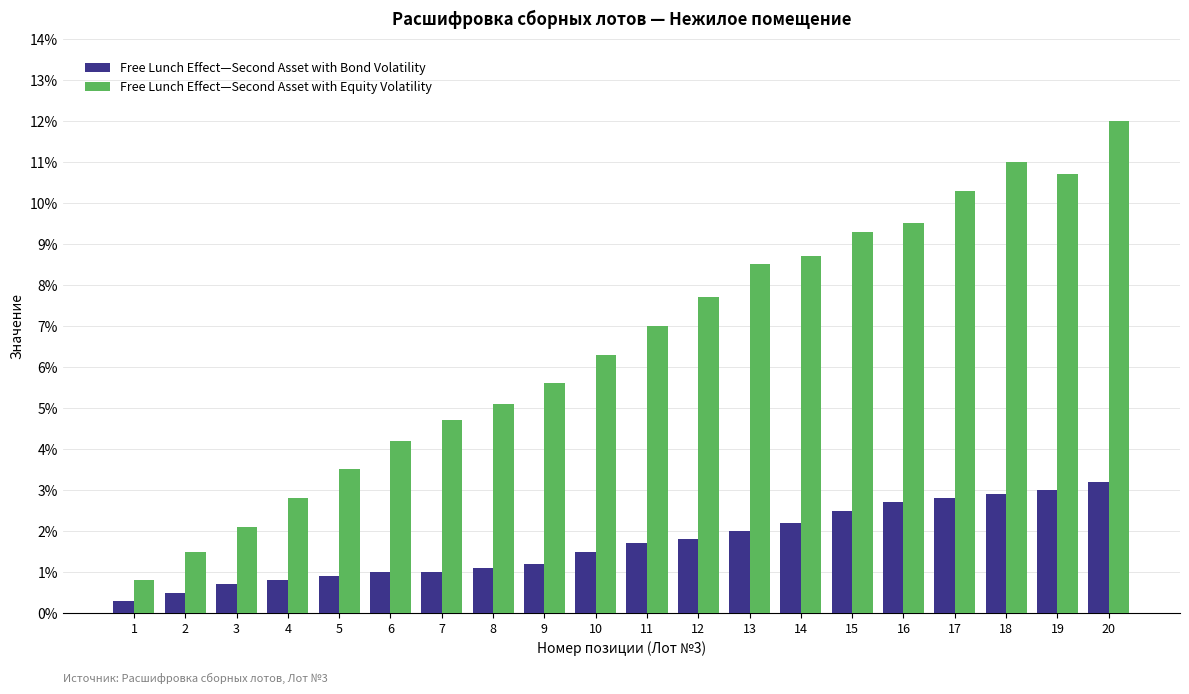

What is the difference between the Free Lunch Effect—Second Asset with Bond Volatility values at 5 and 19?

2.1